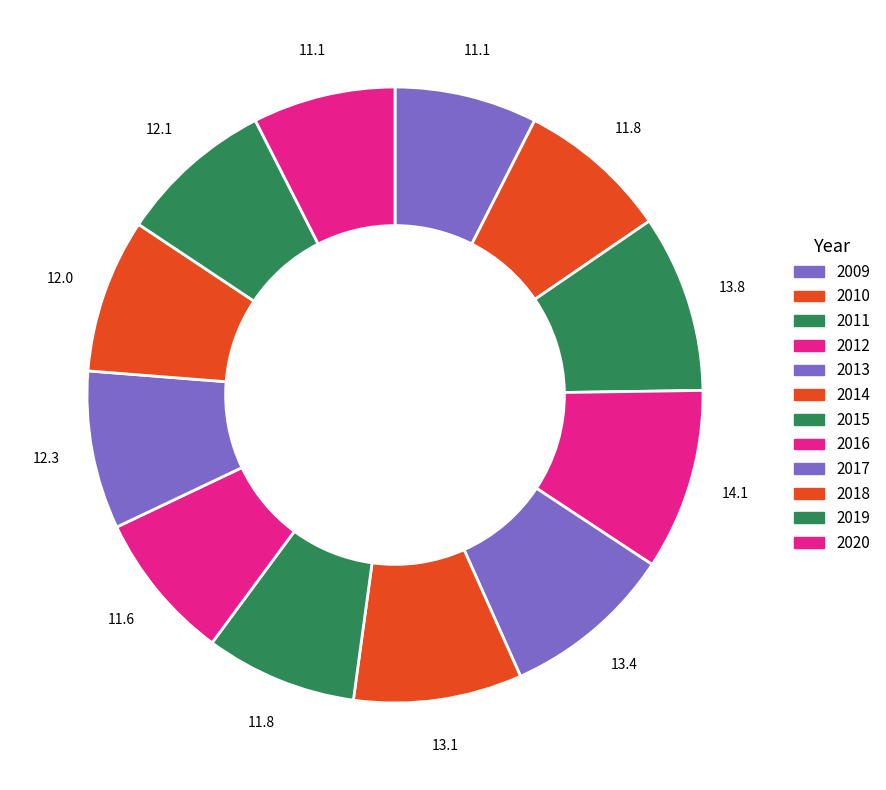

Does 2011 represent more than half of the total?

No